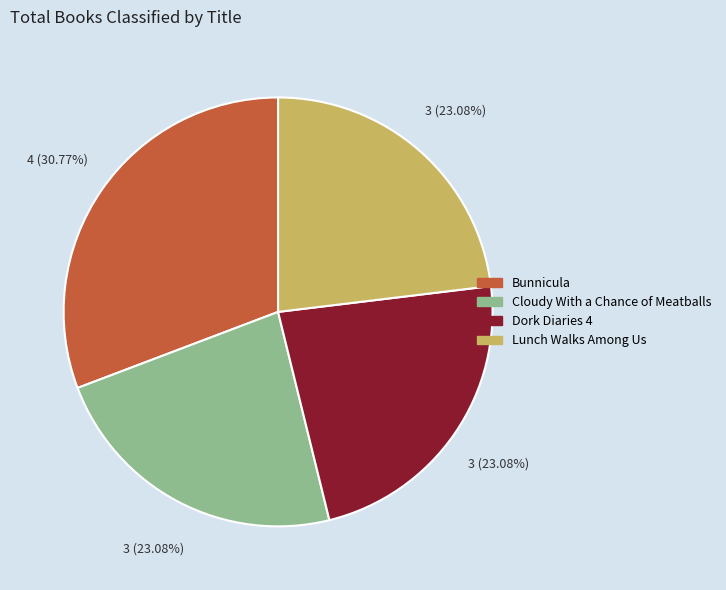

Do Lunch Walks Among Us and Bunnicula together represent more than half of the pie?

Yes